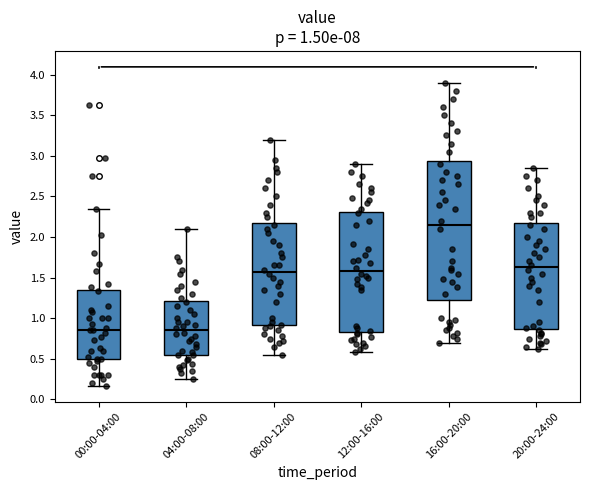

Which box's median line is the highest?

16:00-20:00